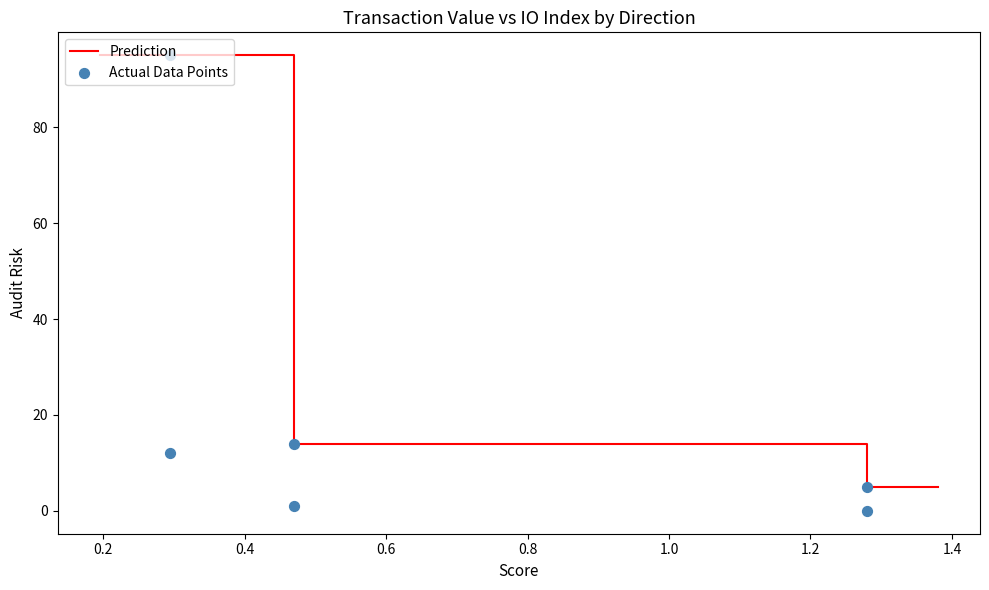

What is the change in value from 1 to 1?

-12